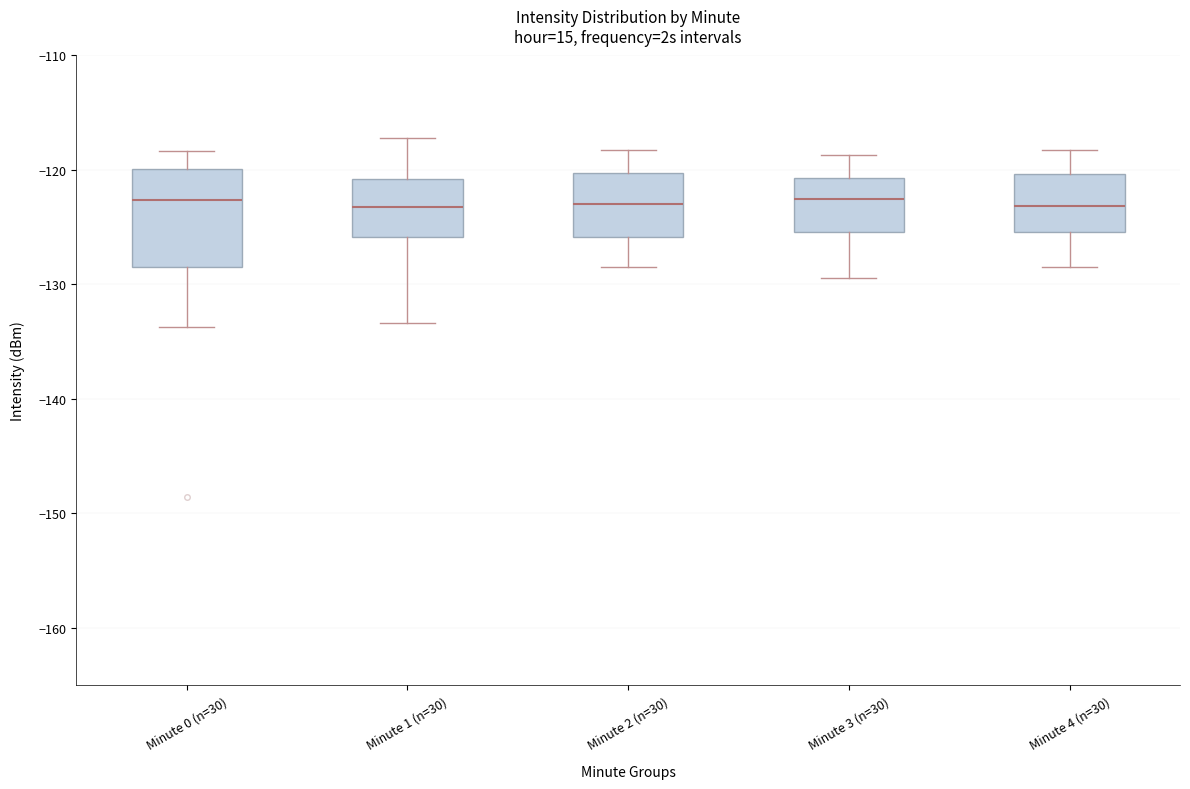

Where does the median line of the box for Minute 1 (n=30) sit on the y-axis? The values are not printed on the chart, so give them approximately, as read against the axis.

-123